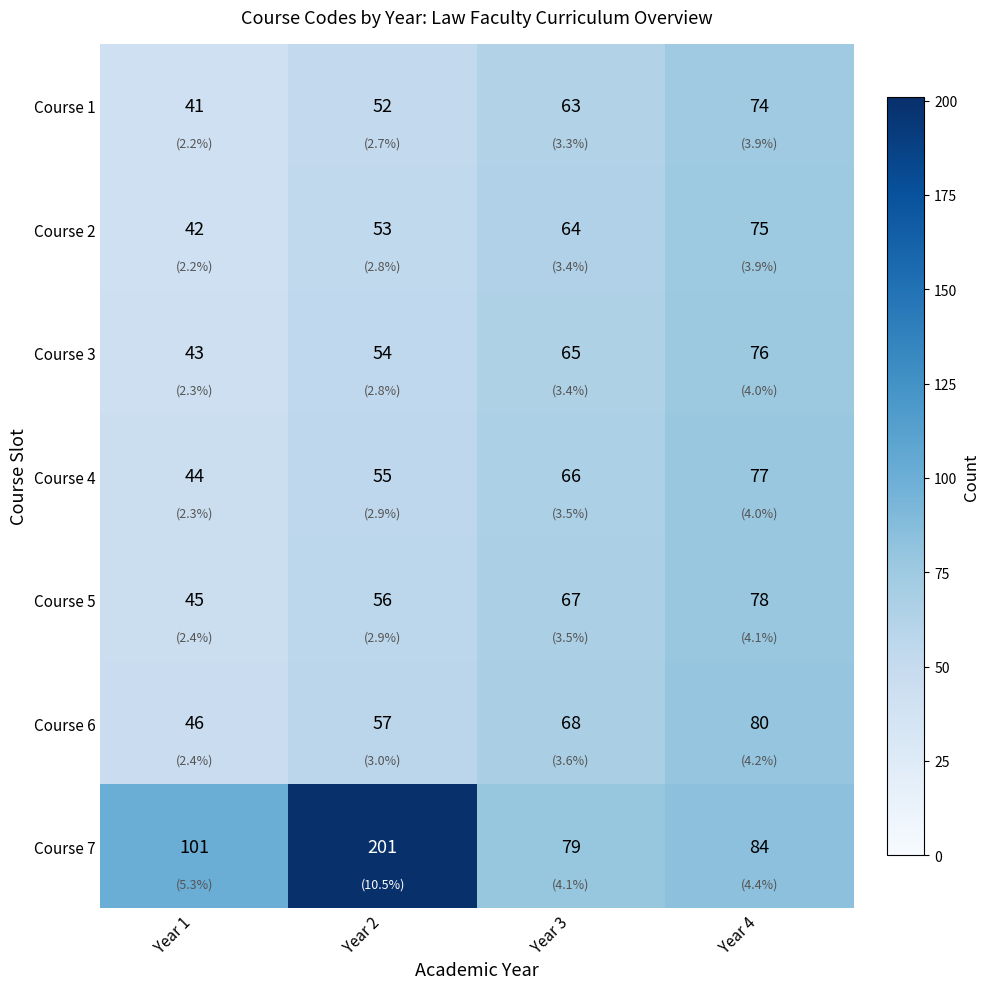

What is the difference between the highest and lowest values at Year 3?

16